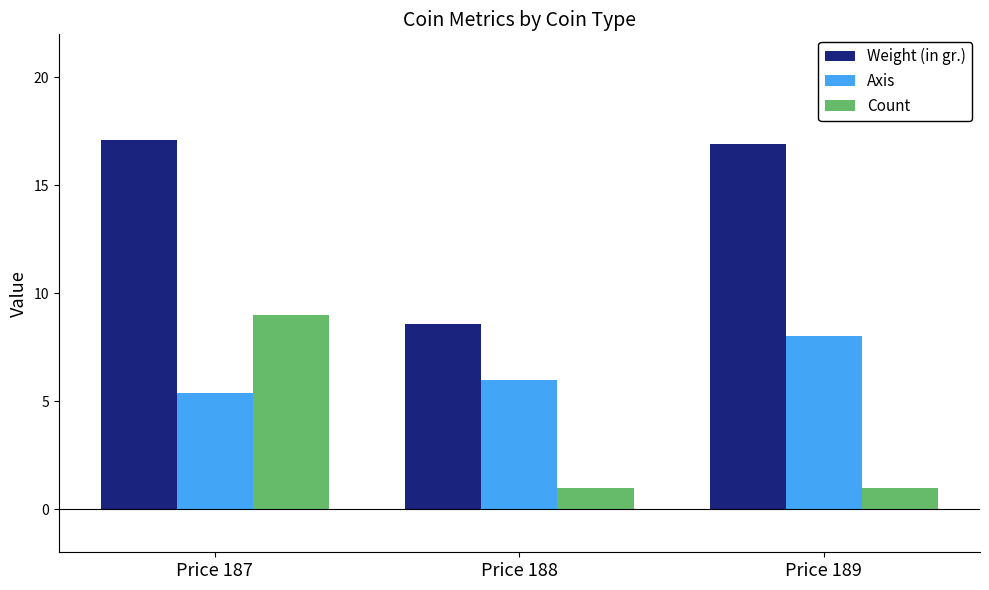

What is the approximate value of Axis at Price 188?

6.0